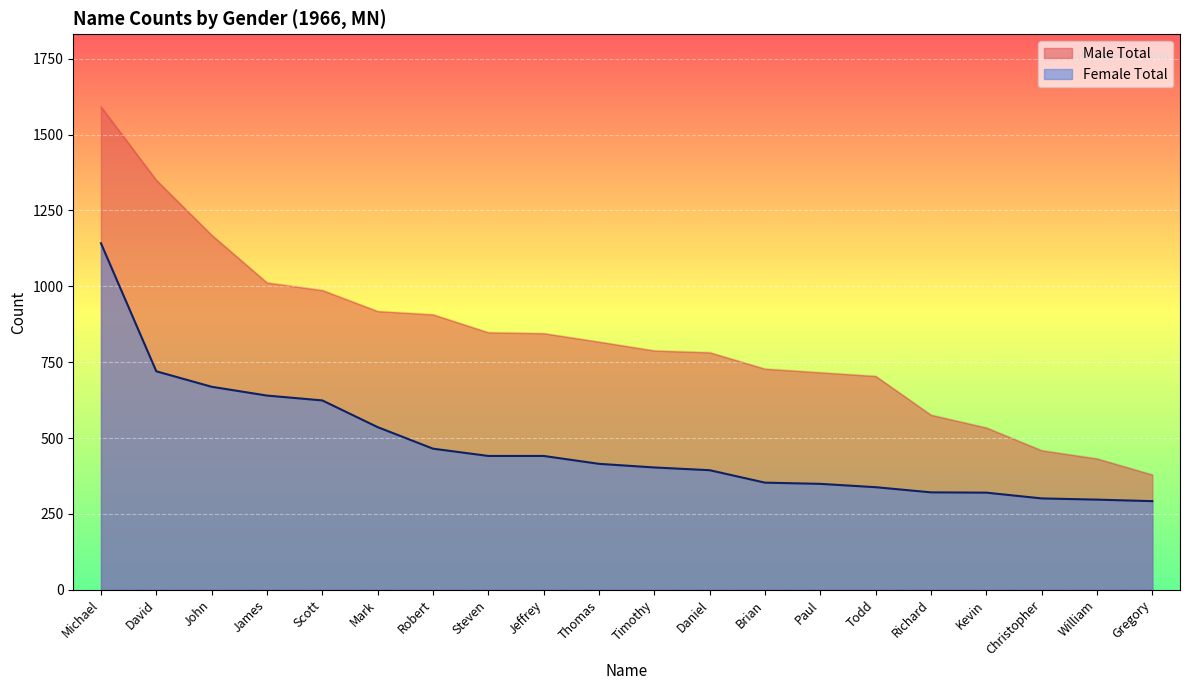

What is the value of the Male Total point at the 16th from the left?

576